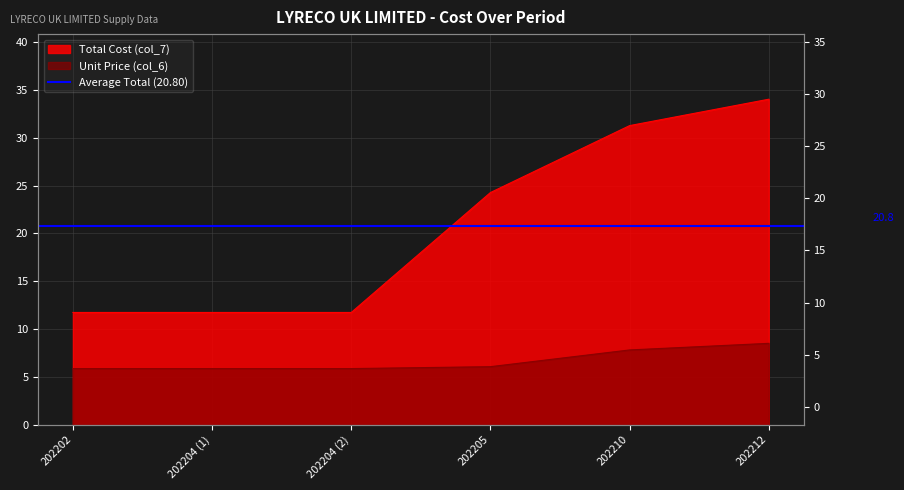

True or false: Total Cost (col_7) has a value of 2.7 at 202202.

False